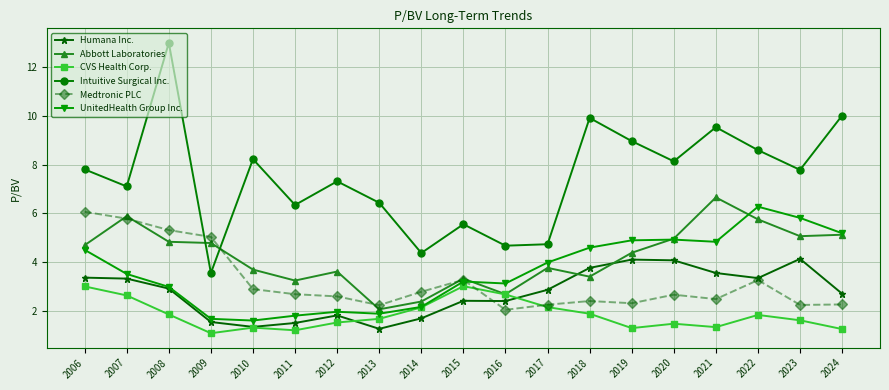

Rank the series by their maximum value, from lowest to highest.

CVS Health Corp., Humana Inc., Medtronic PLC, UnitedHealth Group Inc., Abbott Laboratories, Intuitive Surgical Inc.